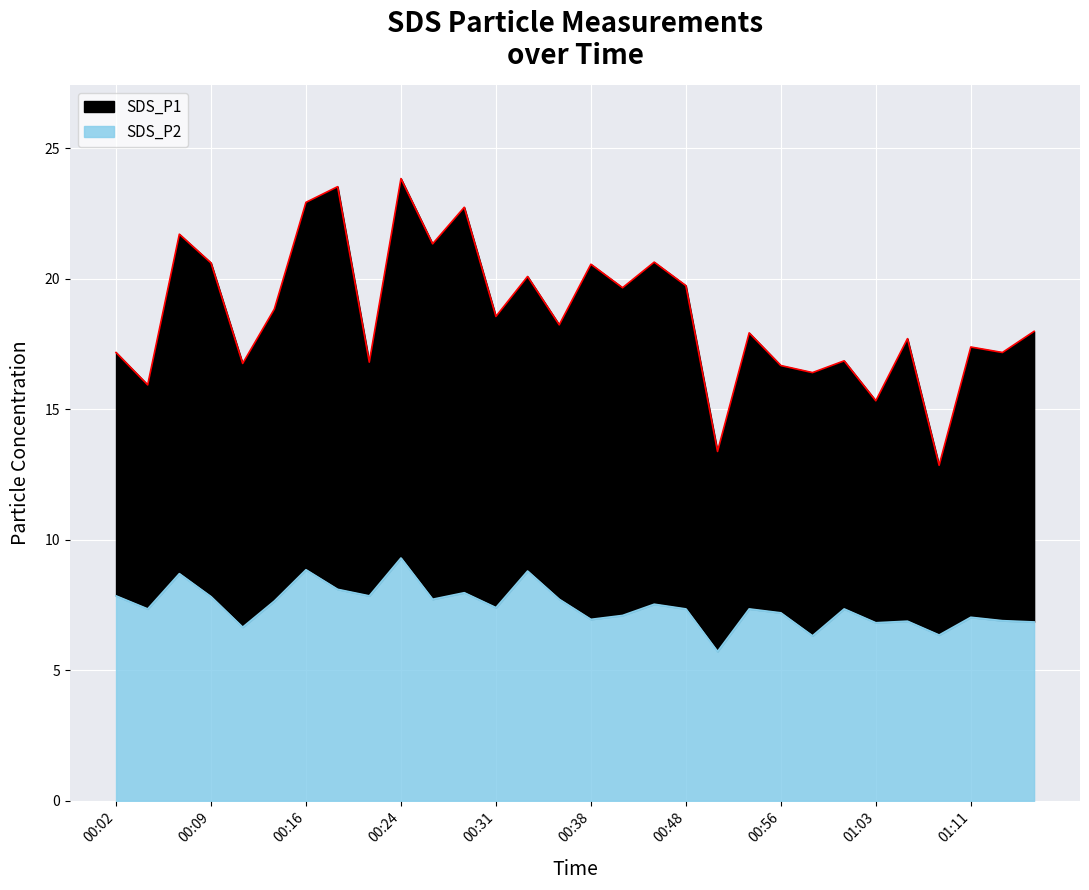

At which category is the sum across all series the highest?

00:24